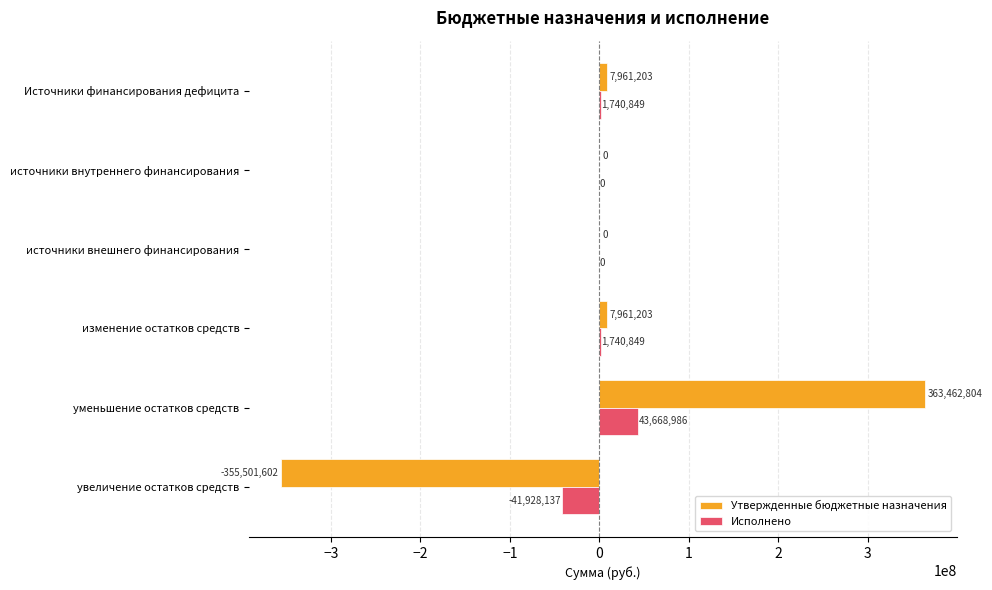

Between источники внешнего финансирования and увеличение остатков средств, which series saw the biggest shift?

Утвержденные бюджетные назначения